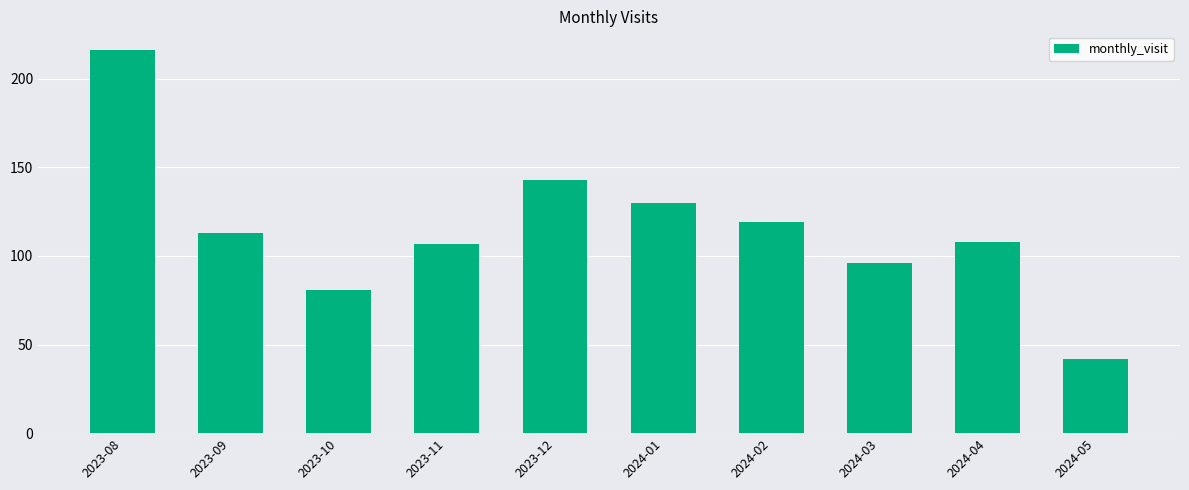

What is the greatest value displayed?

216